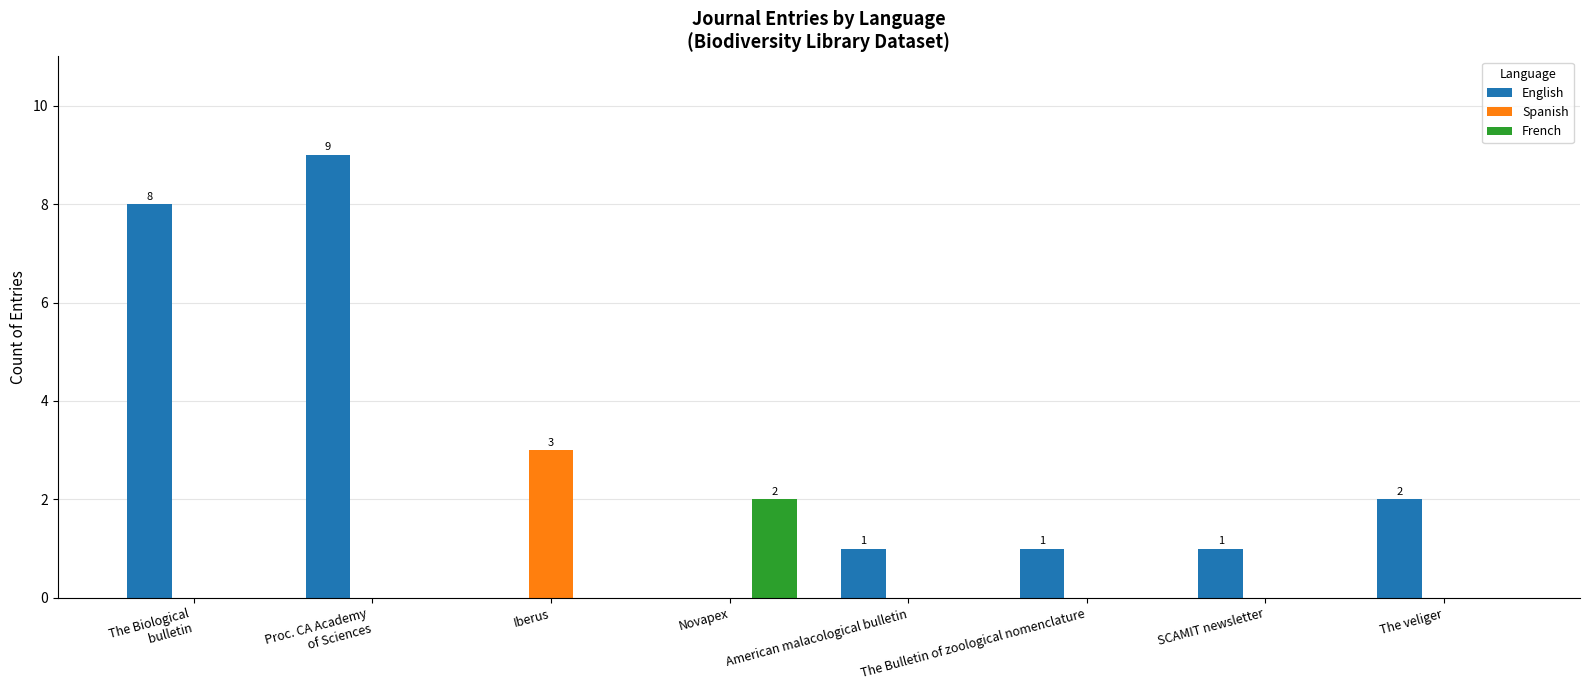

Reading left to right, what are all the values shown in this chart?

English: 8	9	0	0	1	1	1	2
Spanish: 0	0	3	0	0	0	0	0
French: 0	0	0	2	0	0	0	0